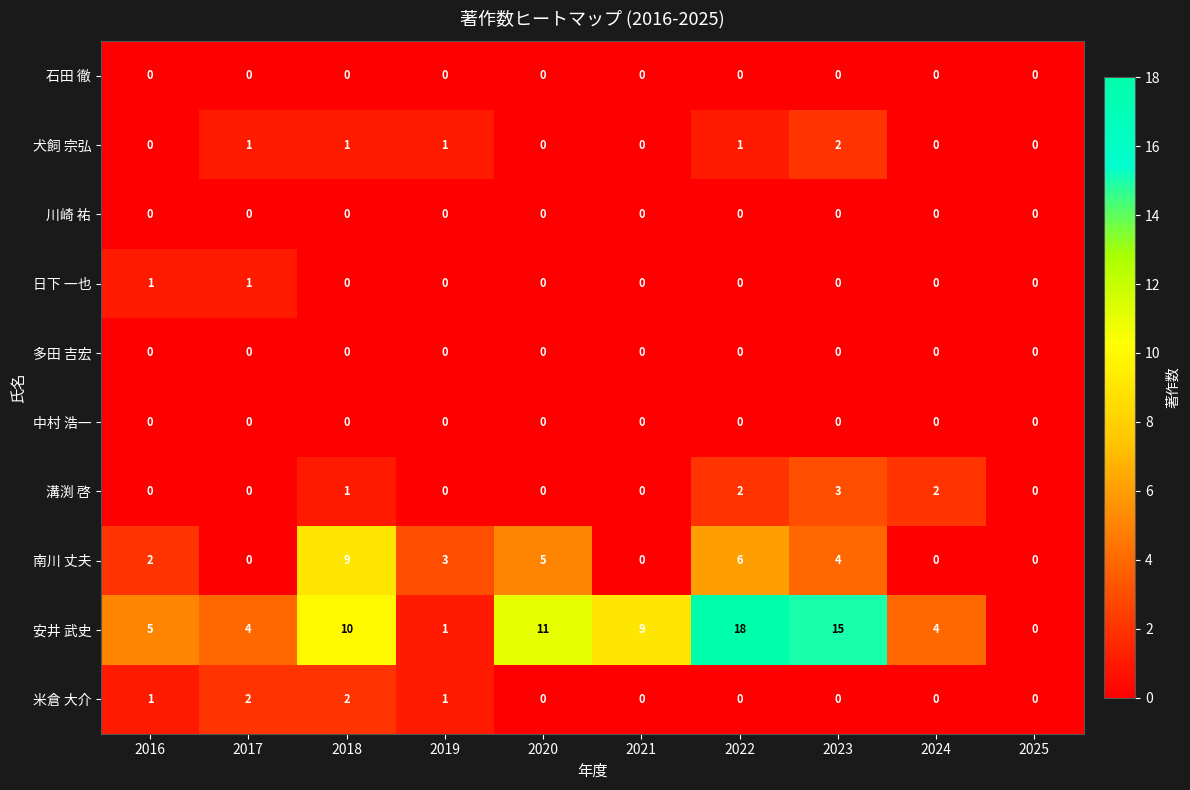

Which series has the largest total across all categories?

安井 武史